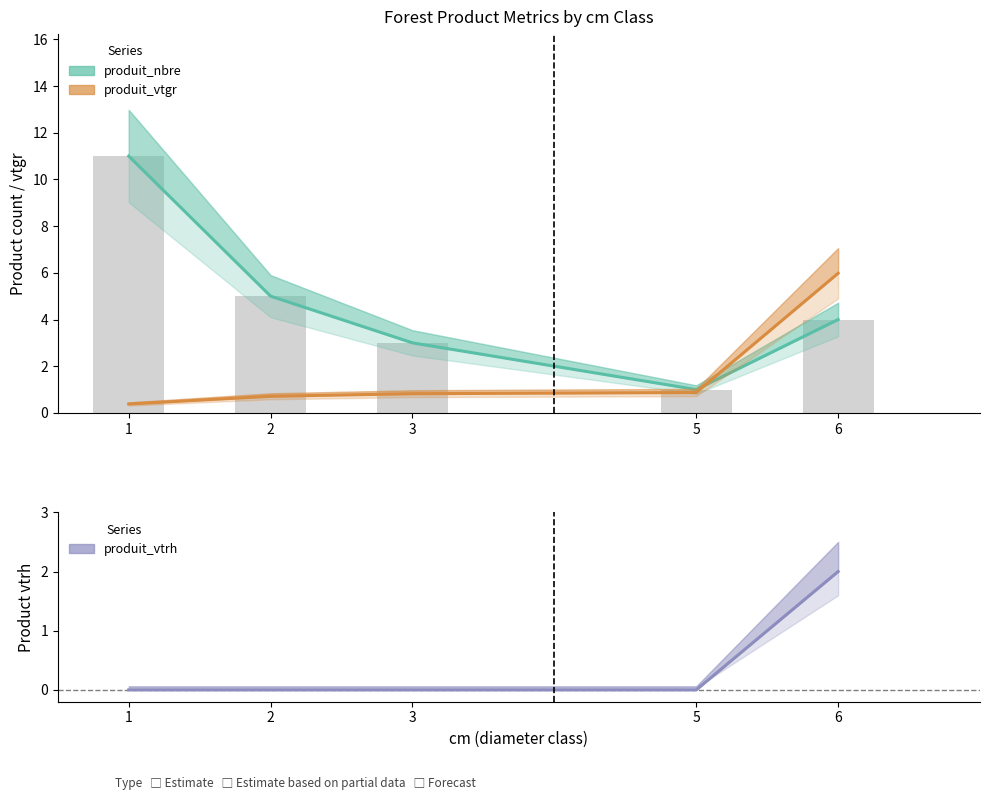

True or false: produit_nbre has a value of 7.3 at 2.

False